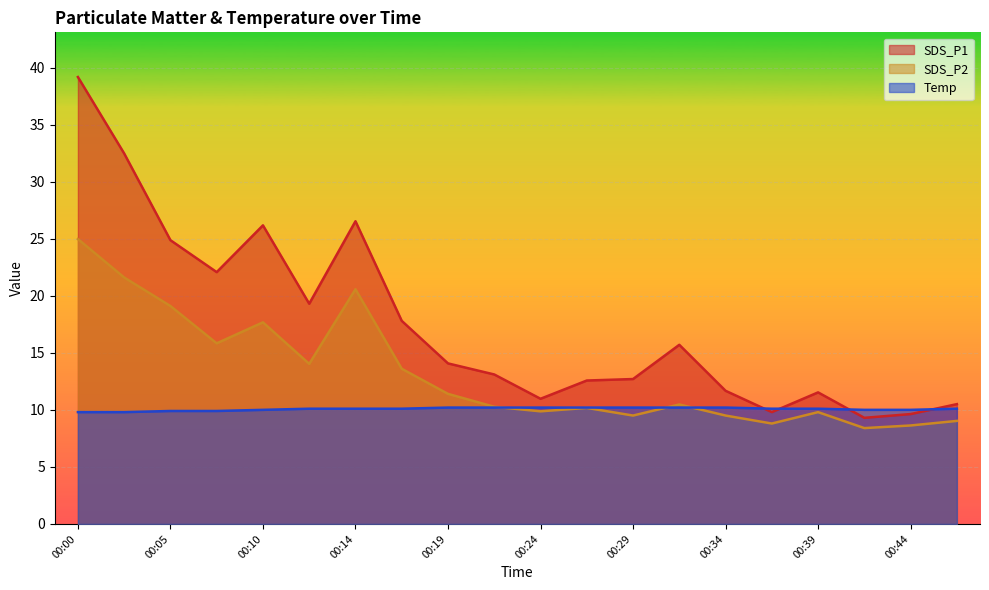

What value does the Temp series have at 00:10?

10.0